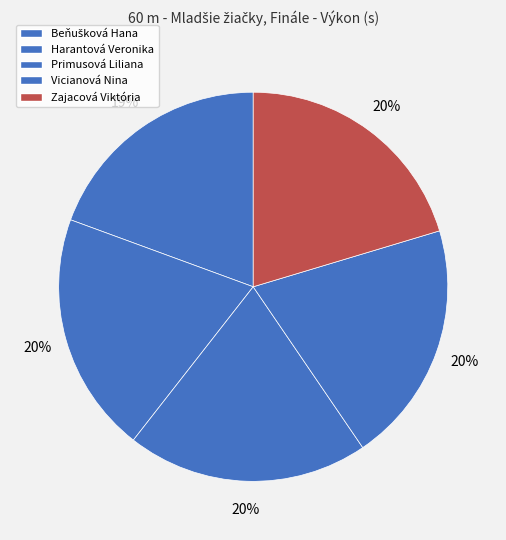

Is there a majority slice in this chart?

No